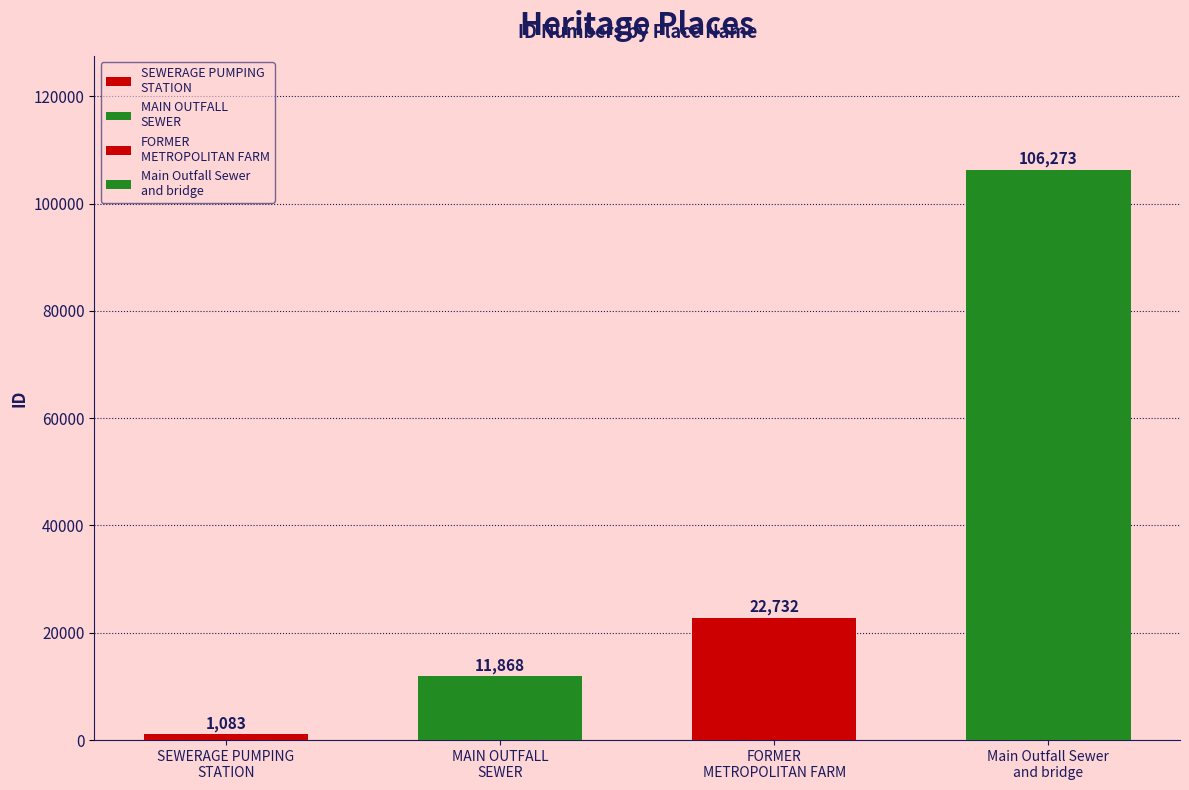

What is the label of the 2nd bar from the left?

MAIN OUTFALL
SEWER